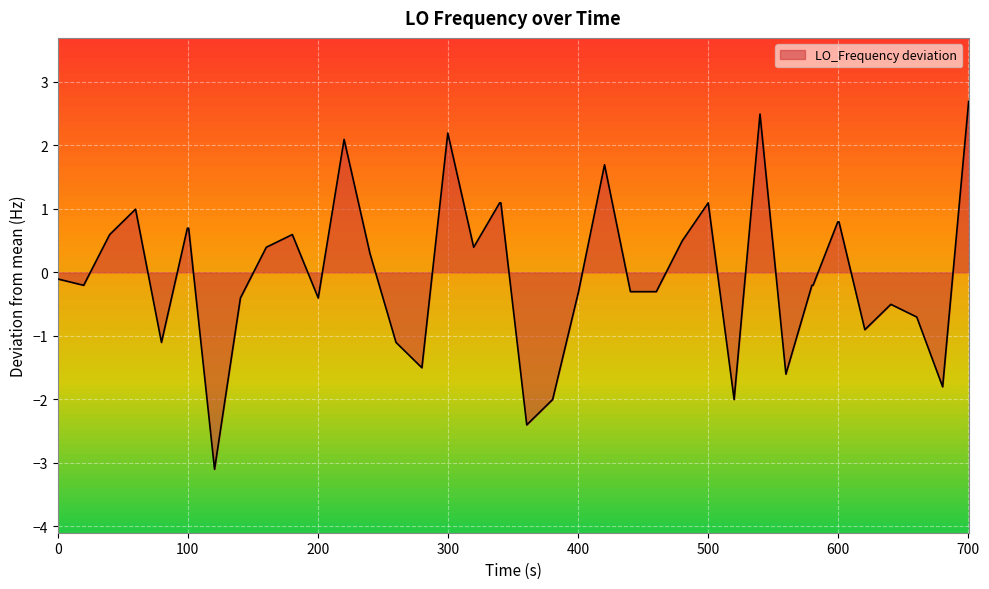

What is the greatest value displayed?

2.7